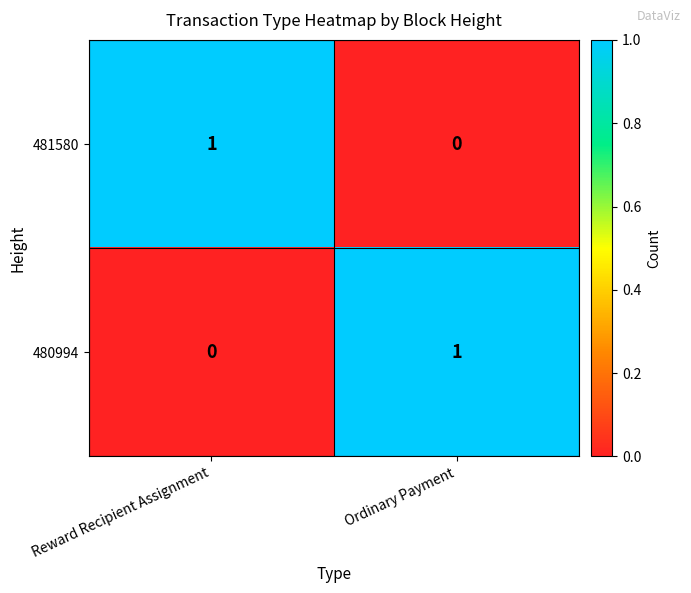

Rank the categories by 481580 value from highest to lowest.

Reward Recipient Assignment, Ordinary Payment